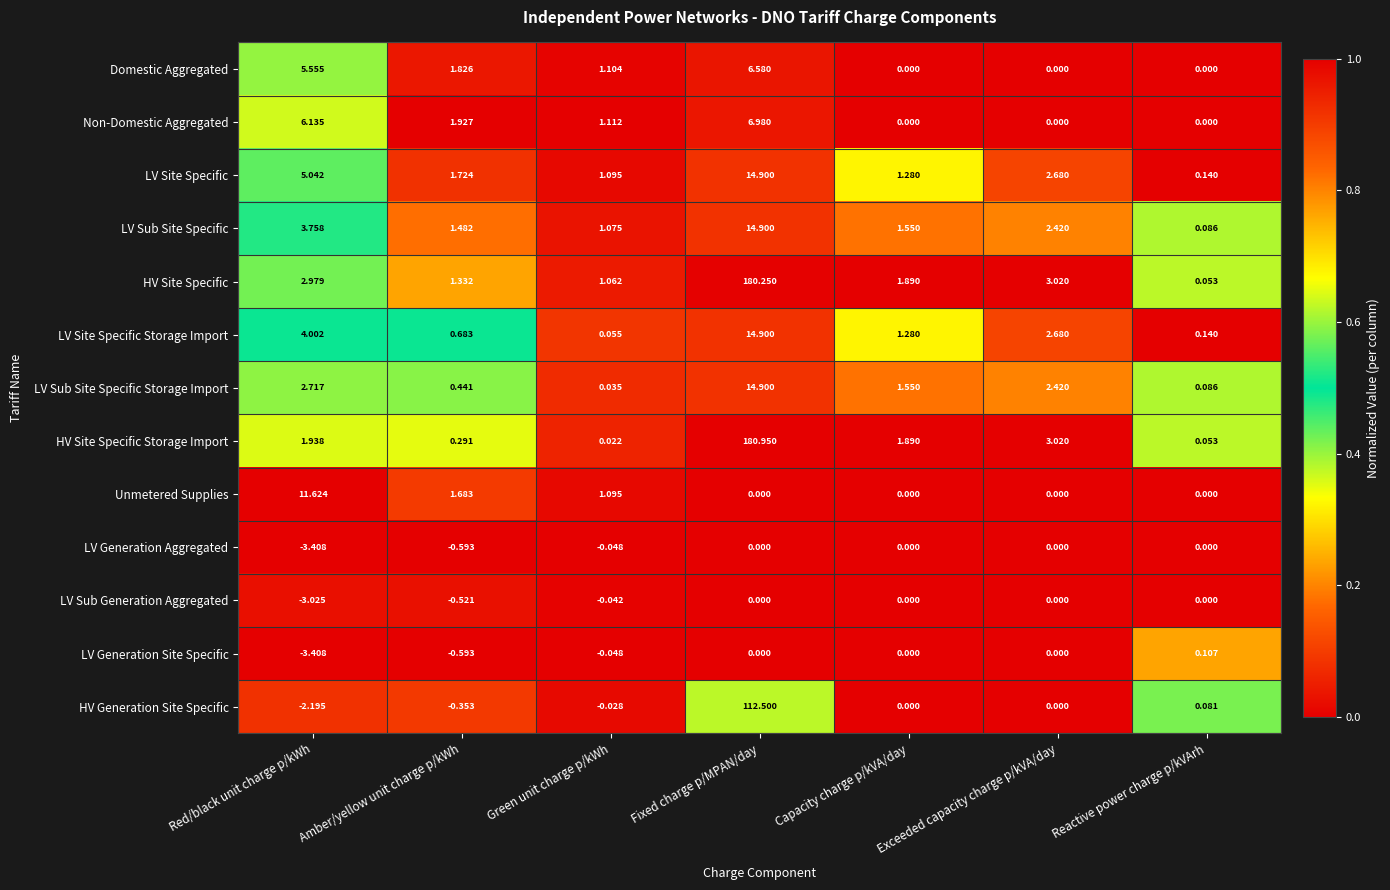

At how many categories does at least one series exceed 0?

7